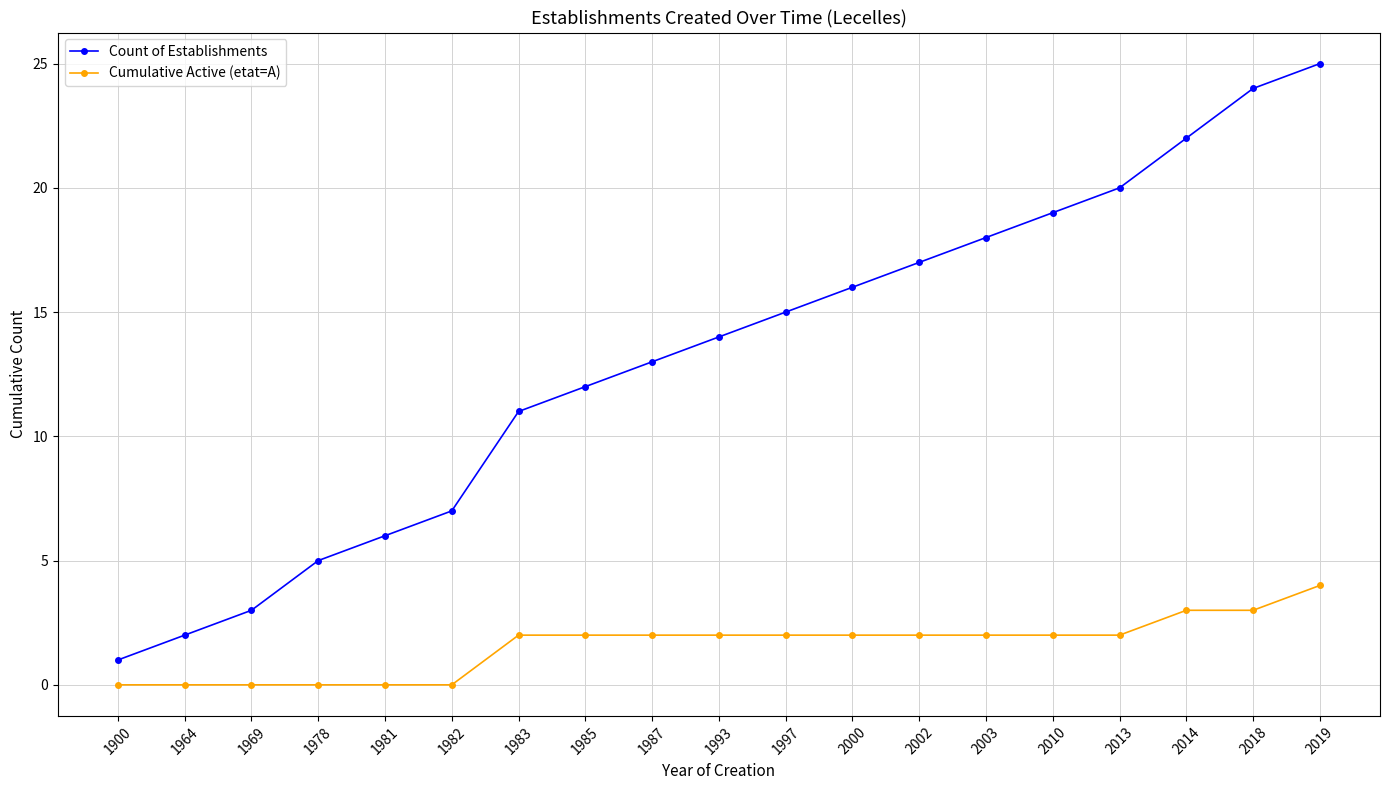

True or false: Count of Establishments has more than 0 points higher than both neighbors.

False